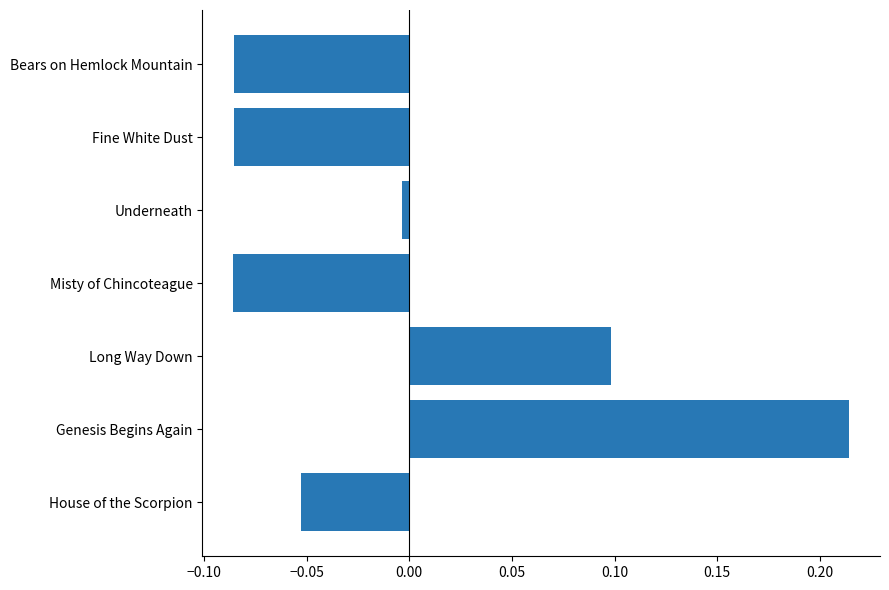

Where is the data nearest to the value 0?

Underneath